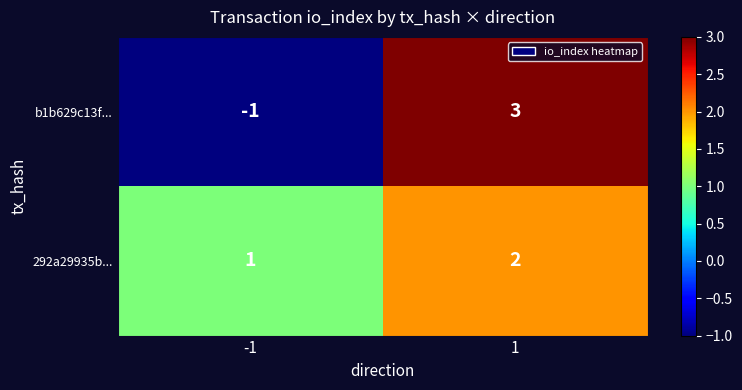

Rank the series by their average value, from lowest to highest.

b1b629c13f..., 292a29935b...